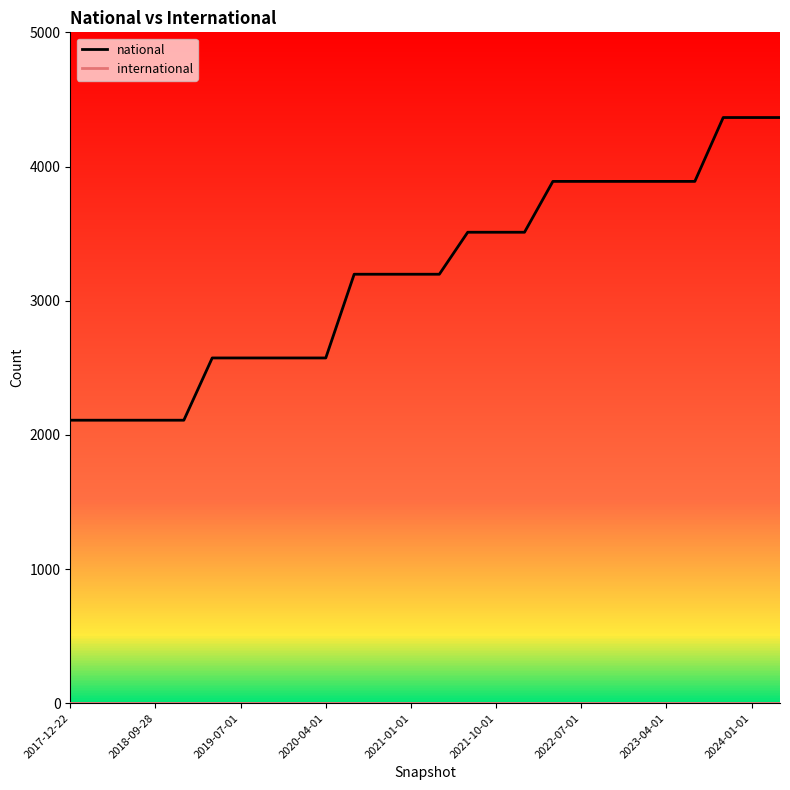

What is the lowest value of the national series?

2109